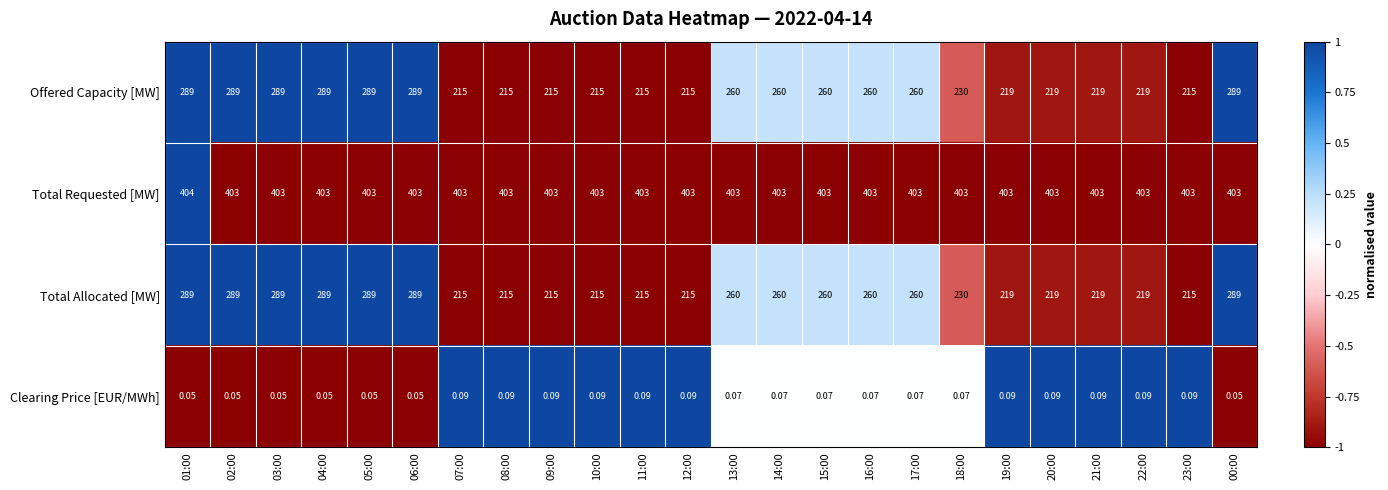

Is the value of Clearing Price [EUR/MWh] at 19:00 greater than the value of Total Allocated [MW] at 07:00?

No